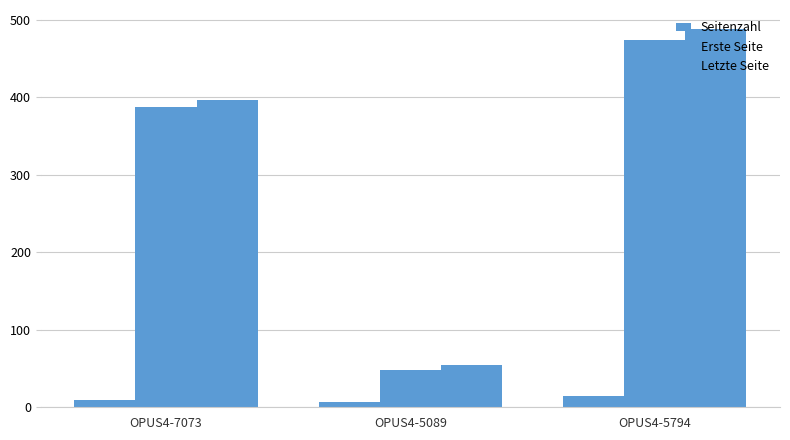

Is the value of Seitenzahl at OPUS4-5794 greater than the value of Letzte Seite at OPUS4-7073?

No